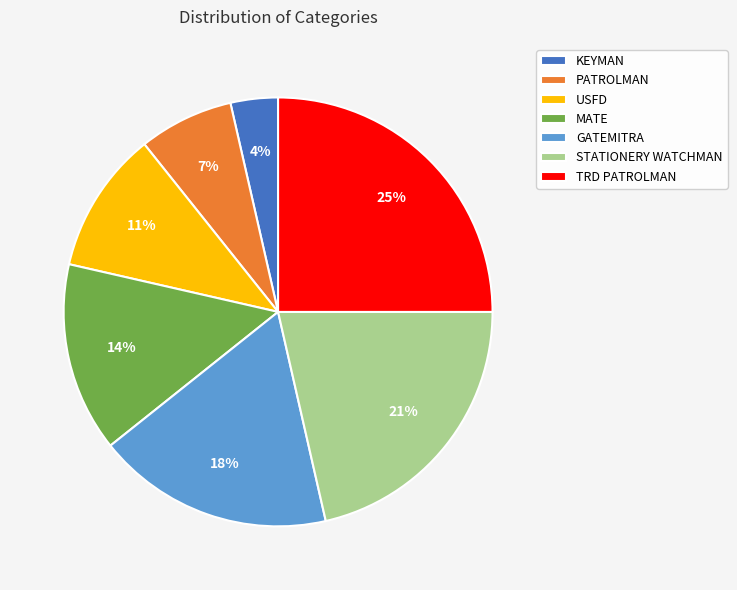

Is the sum of KEYMAN and MATE greater than half?

No